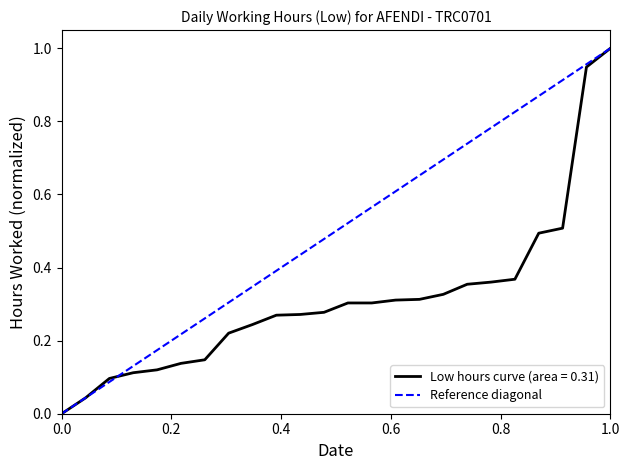

The Low hours curve (area = 0.31) series shows 1.0 at 1.0. True or false?

True